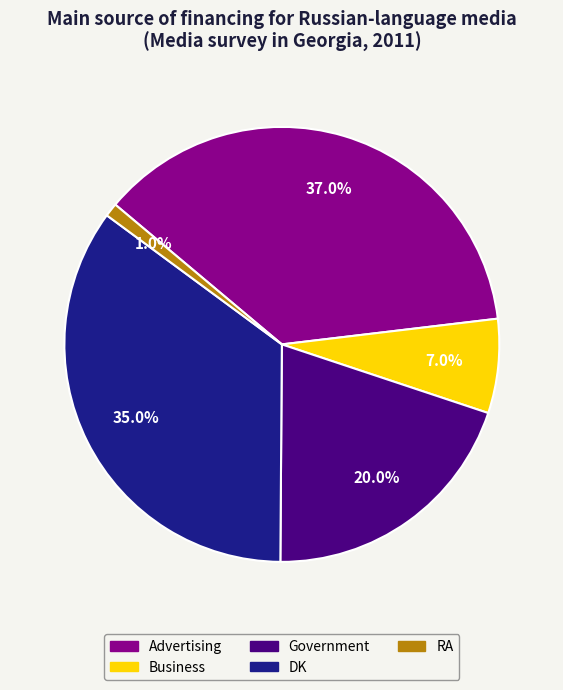

To the nearest percent, what is the difference between the largest and smallest slice percentages?

36%